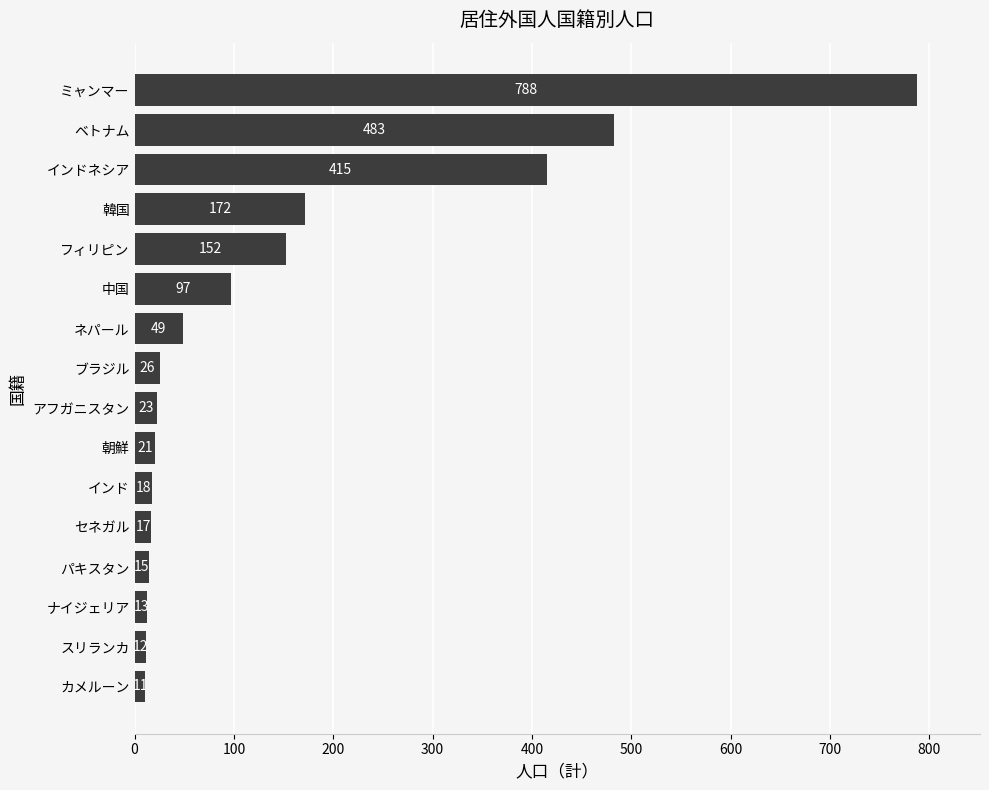

What is the sum of all values?

2312